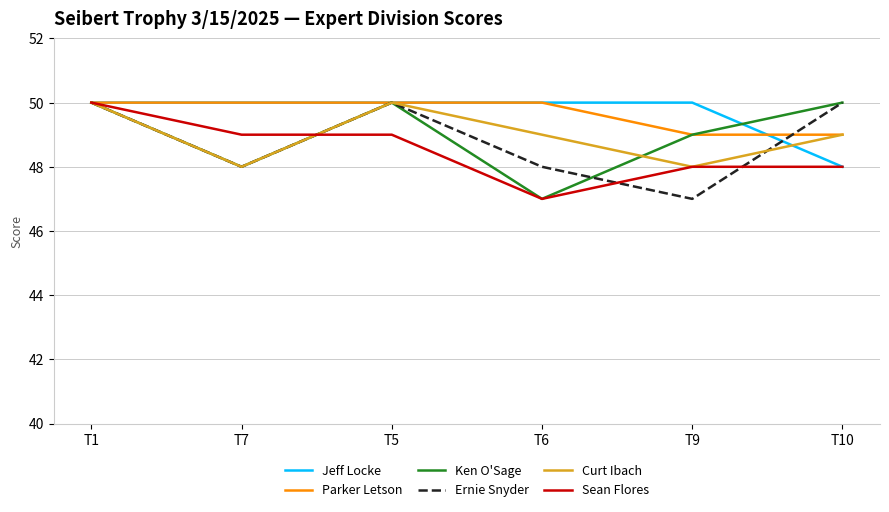

Is the value of Sean Flores at T5 greater than the value of Parker Letson at T7?

No